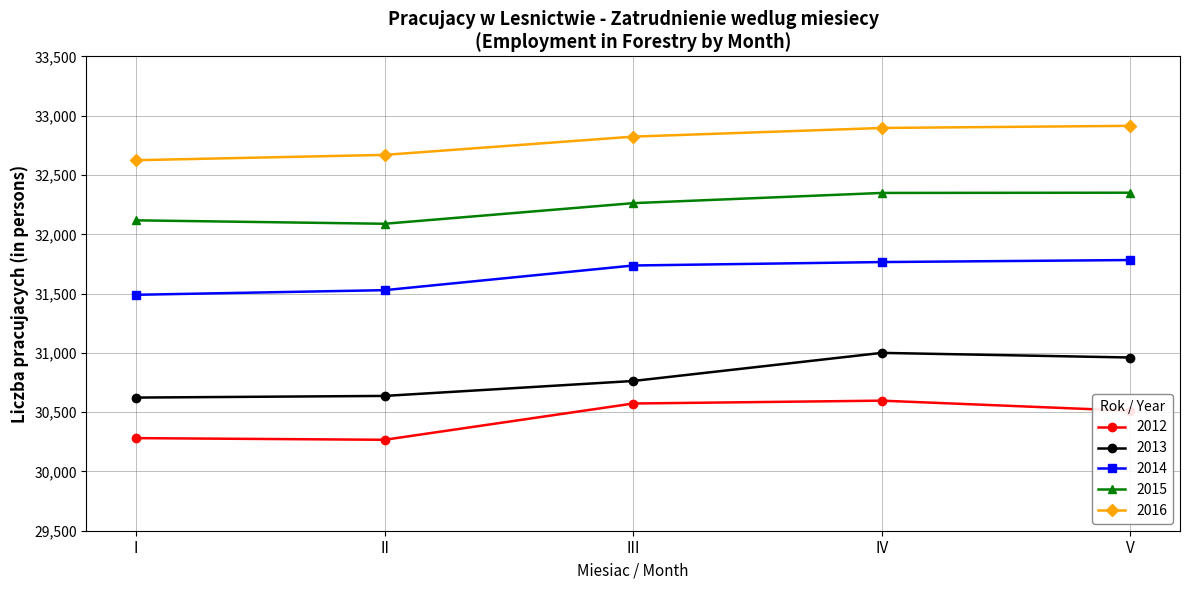

What is the total value across all series at III?

158160